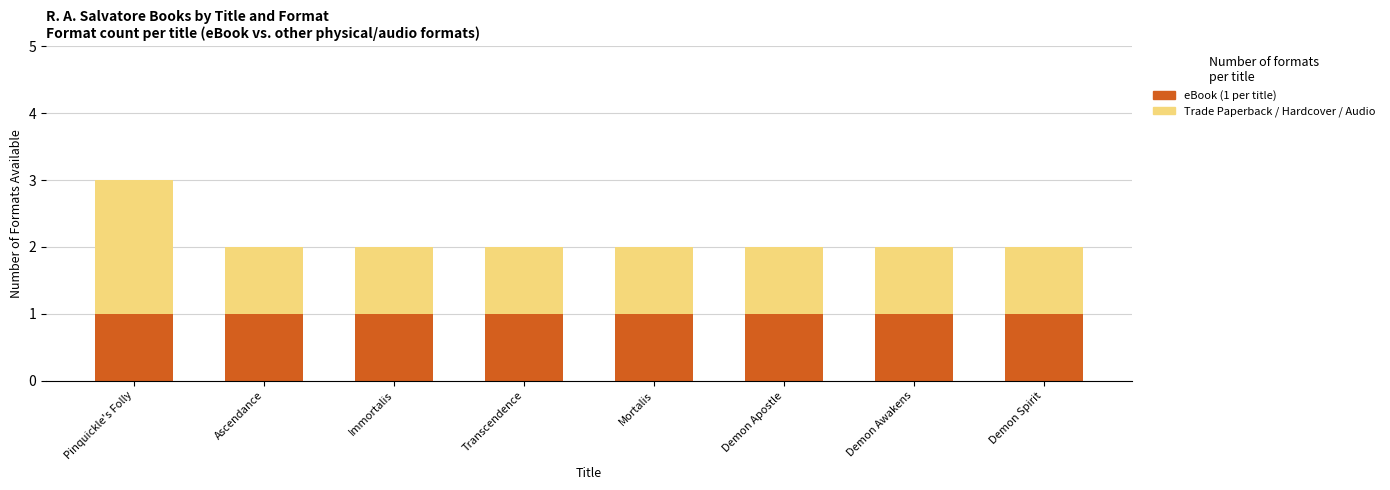

At which category is the sum across all series the highest?

Pinquickle's Folly